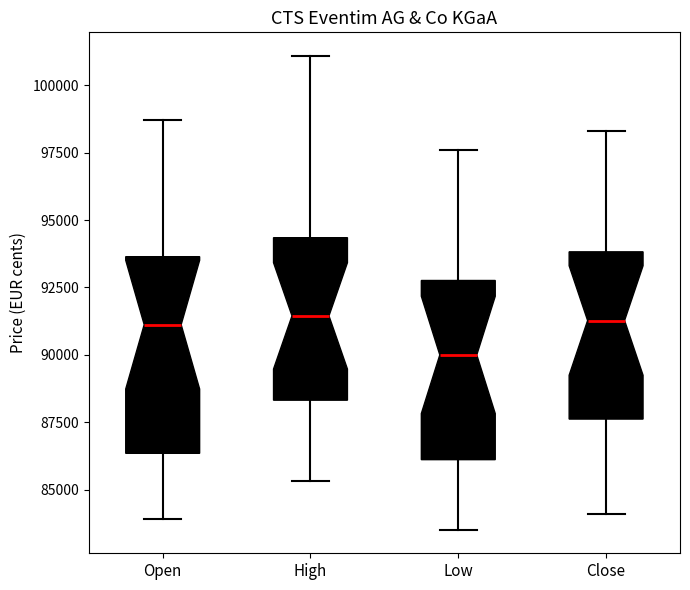

Where is the upper edge of the box for Open on the y-axis? The values are not printed on the chart, so give them approximately, as read against the axis.

93500